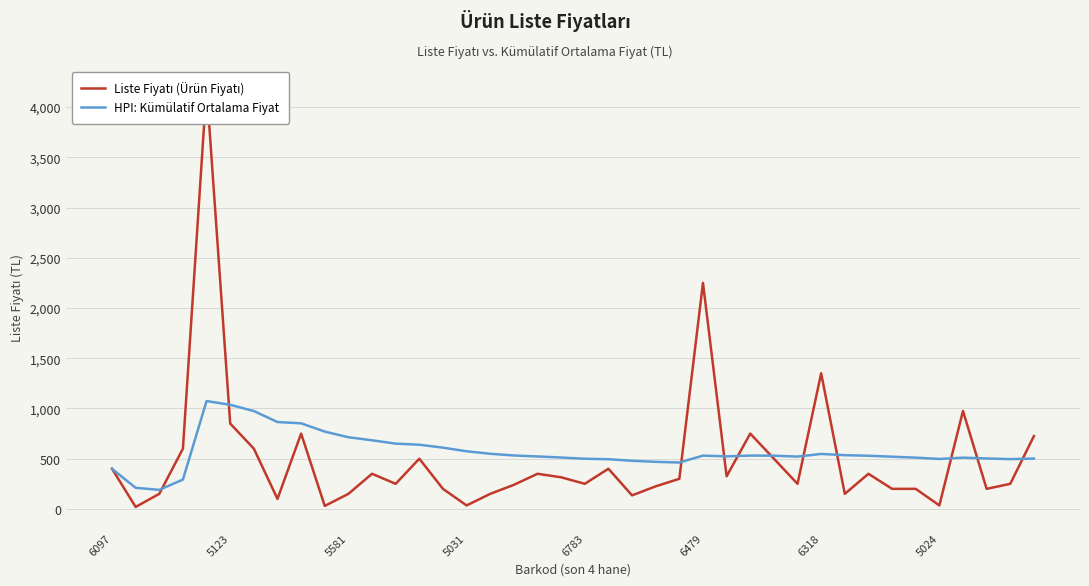

True or false: HPI: Kümülatif Ortalama Fiyat has a value of 650.0 at 12.

True